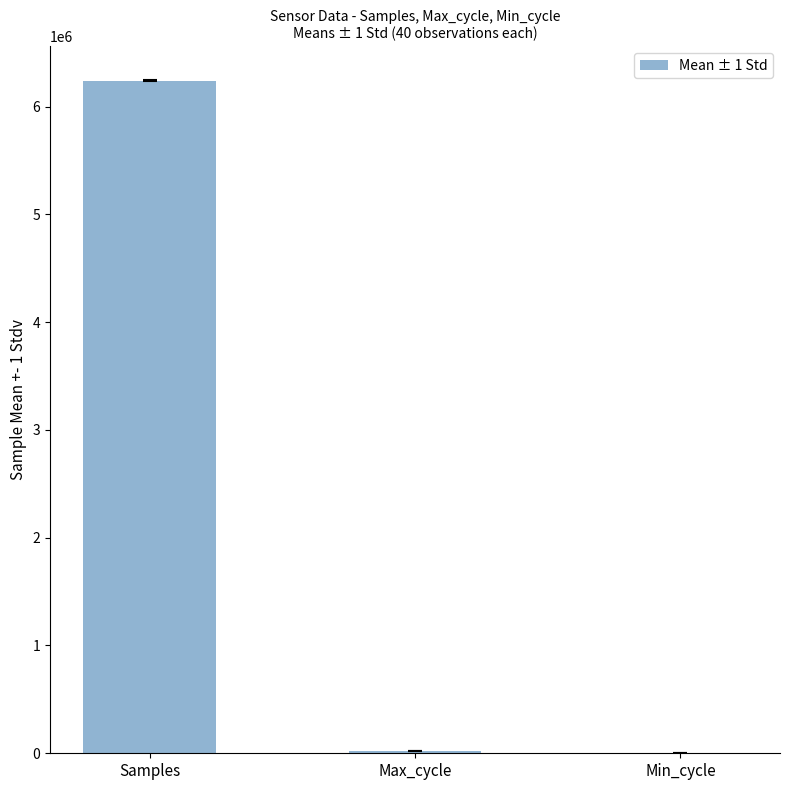

What is the sum of all values?

6260678.7